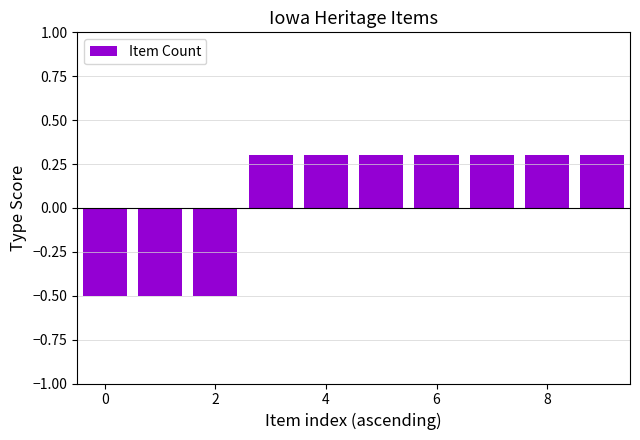

What is the greatest value displayed?

0.3